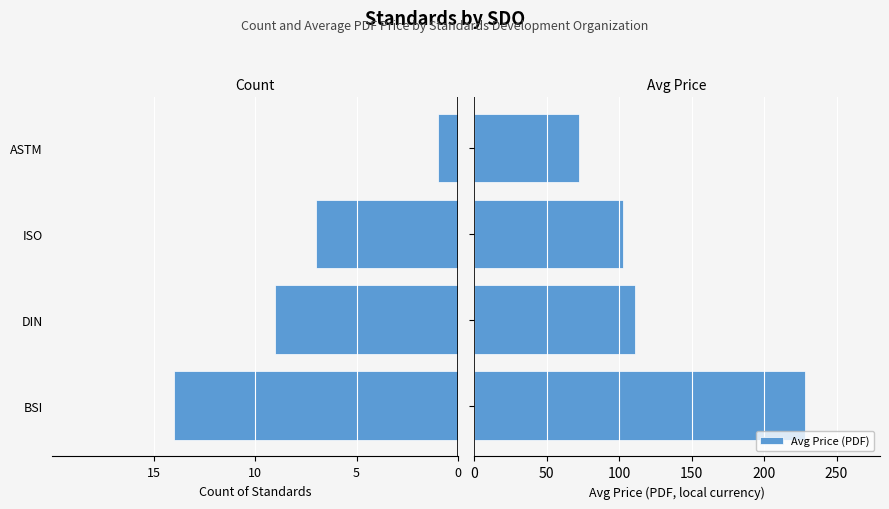

Which series has the largest range (max minus min)?

Avg Price (PDF)